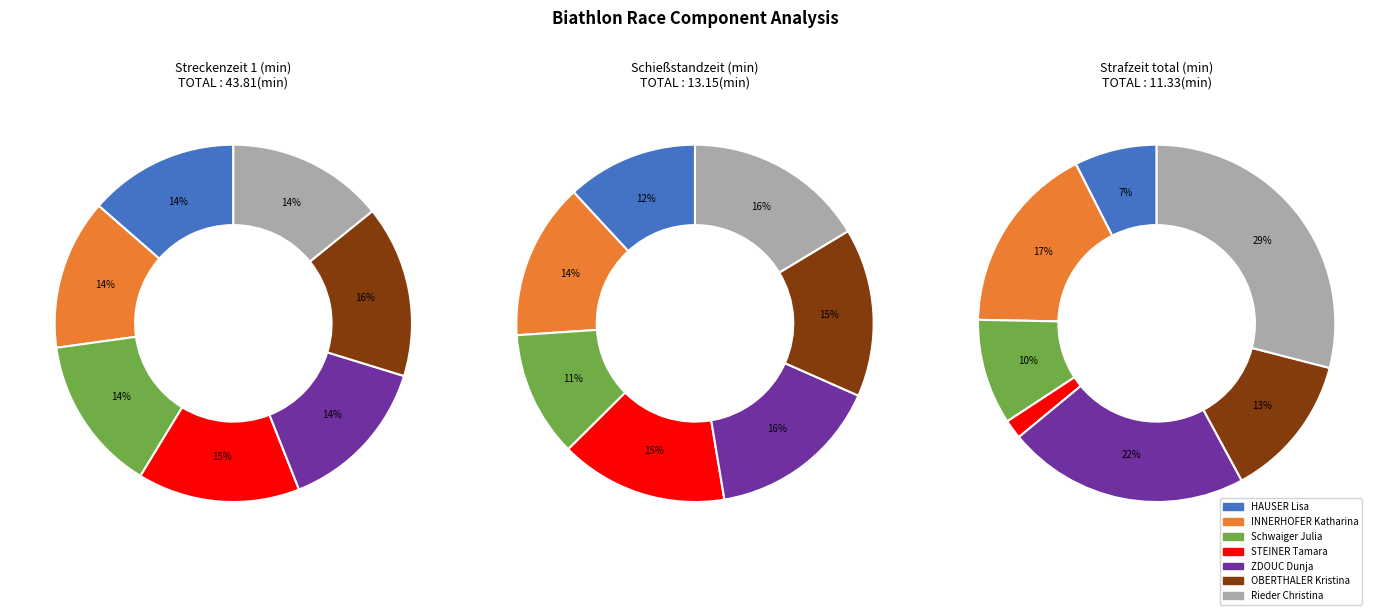

Does Schwaiger Julia account for over 50% of the chart?

No